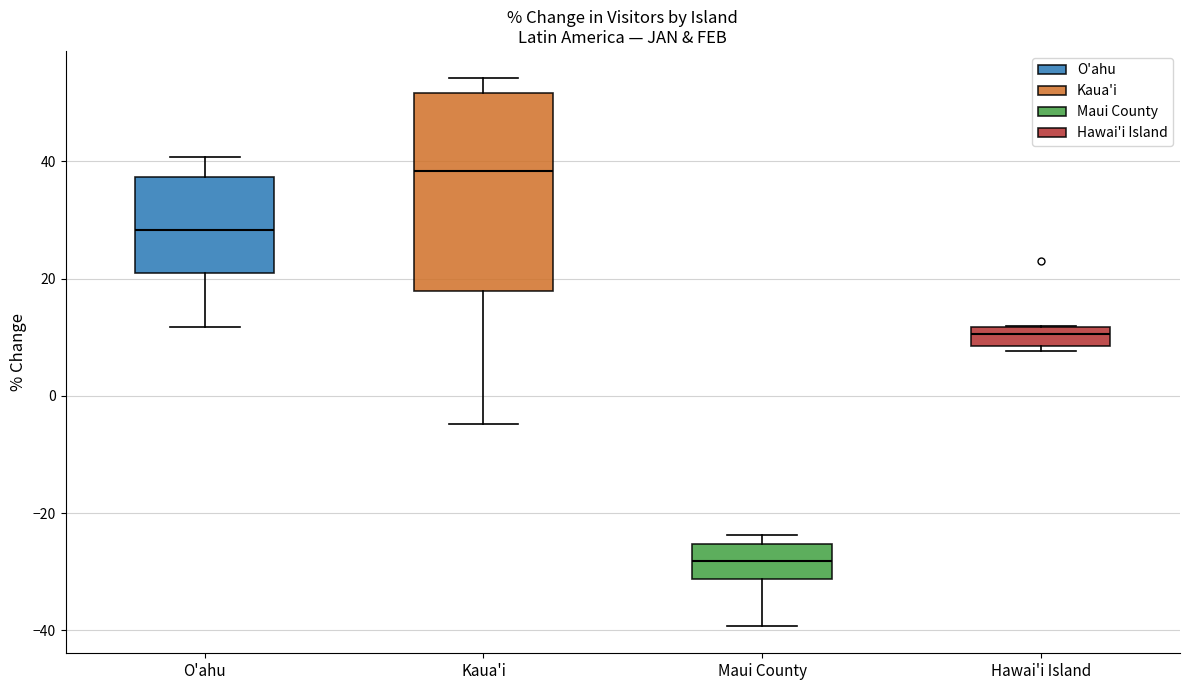

Comparing the boxes themselves (not the whiskers), which one is the tallest?

Kaua'i